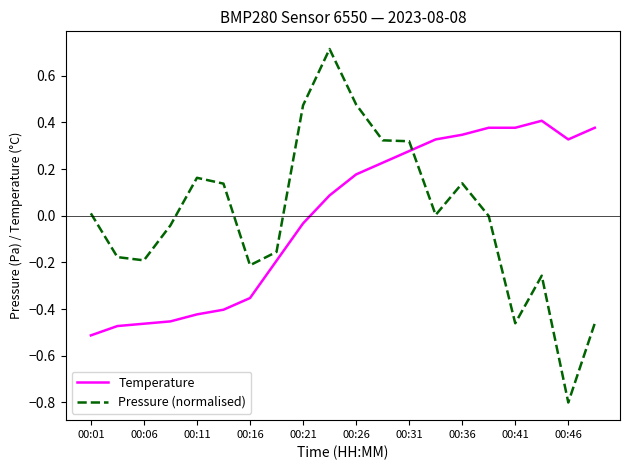

At how many categories does at least one series exceed 0?

15